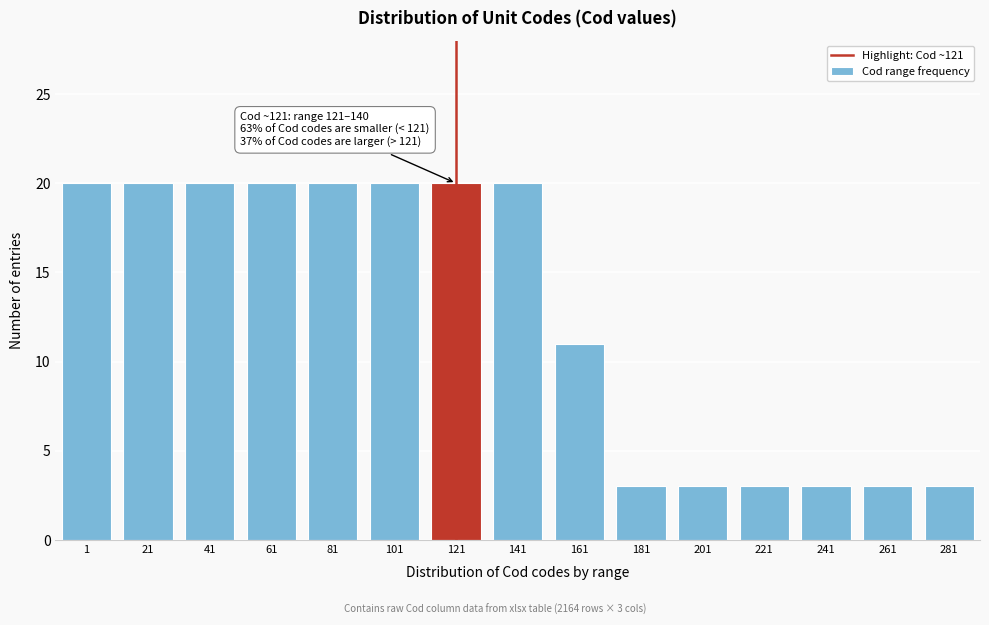

Reading right to left, what are all the values shown in this chart?

281=3	261=3	241=3	221=3	201=3	181=3	161=11	141=20	121=20	101=20	81=20	61=20	41=20	21=20	1=20